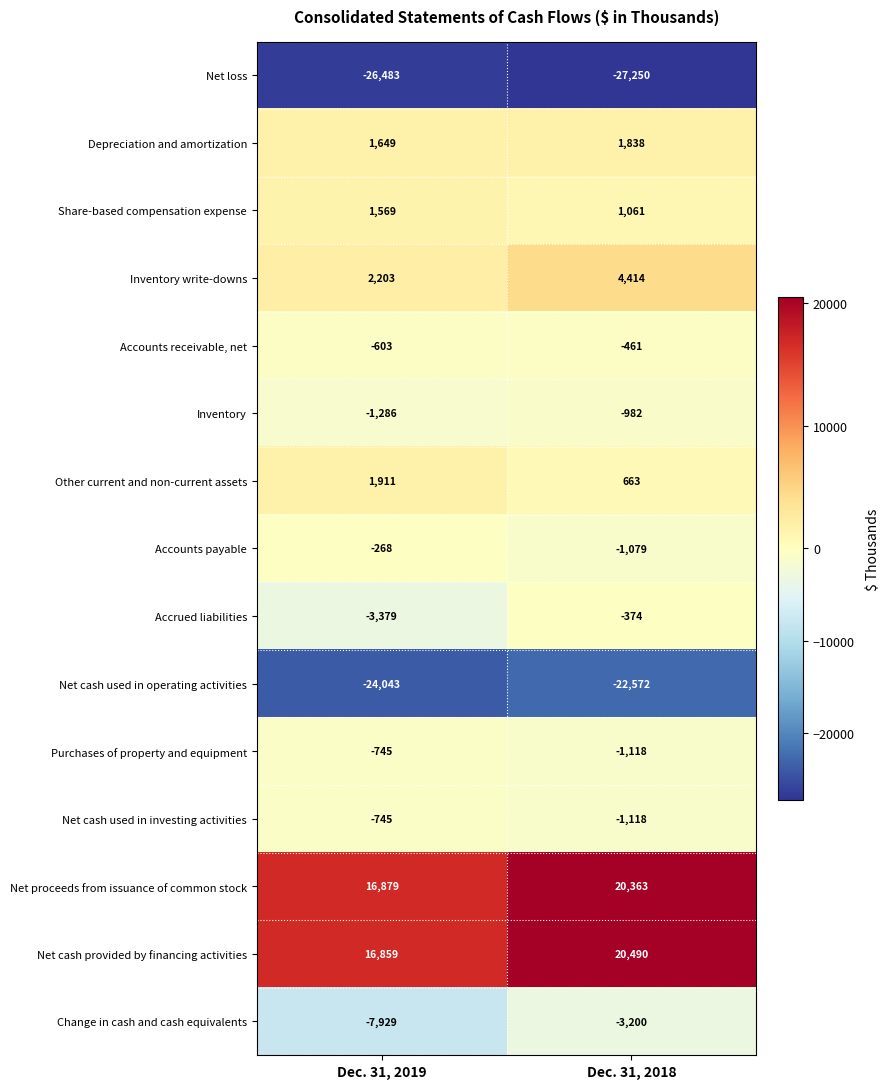

Reading right to left, extract all data points from this chart.

Net loss: Dec. 31, 2018=-27250	Dec. 31, 2019=-26483
Depreciation and amortization: Dec. 31, 2018=1838	Dec. 31, 2019=1649
Share-based compensation expense: Dec. 31, 2018=1061	Dec. 31, 2019=1569
Inventory write-downs: Dec. 31, 2018=4414	Dec. 31, 2019=2203
Accounts receivable, net: Dec. 31, 2018=-461	Dec. 31, 2019=-603
Inventory: Dec. 31, 2018=-982	Dec. 31, 2019=-1286
Other current and non-current assets: Dec. 31, 2018=663	Dec. 31, 2019=1911
Accounts payable: Dec. 31, 2018=-1079	Dec. 31, 2019=-268
Accrued liabilities: Dec. 31, 2018=-374	Dec. 31, 2019=-3379
Net cash used in operating activities: Dec. 31, 2018=-22572	Dec. 31, 2019=-24043
Purchases of property and equipment: Dec. 31, 2018=-1118	Dec. 31, 2019=-745
Net cash used in investing activities: Dec. 31, 2018=-1118	Dec. 31, 2019=-745
Net proceeds from issuance of common stock: Dec. 31, 2018=20363	Dec. 31, 2019=16879
Net cash provided by financing activities: Dec. 31, 2018=20490	Dec. 31, 2019=16859
Change in cash and cash equivalents: Dec. 31, 2018=-3200	Dec. 31, 2019=-7929